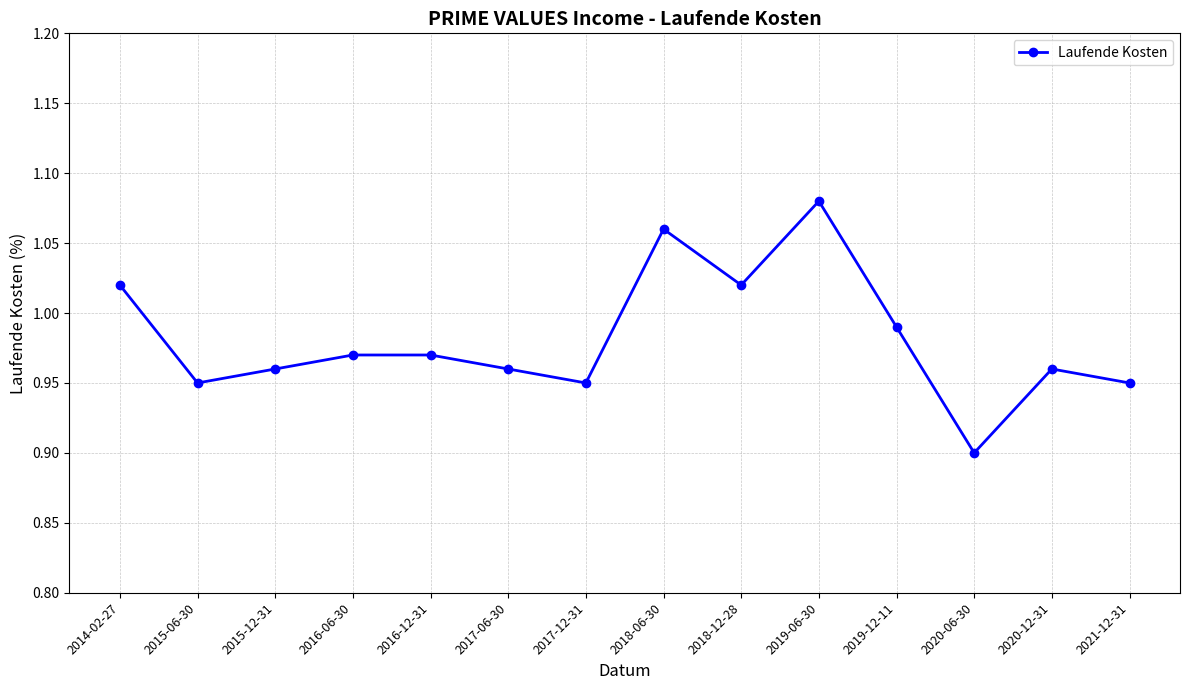

At which category does the chart reach its minimum across all series?

2020-06-30